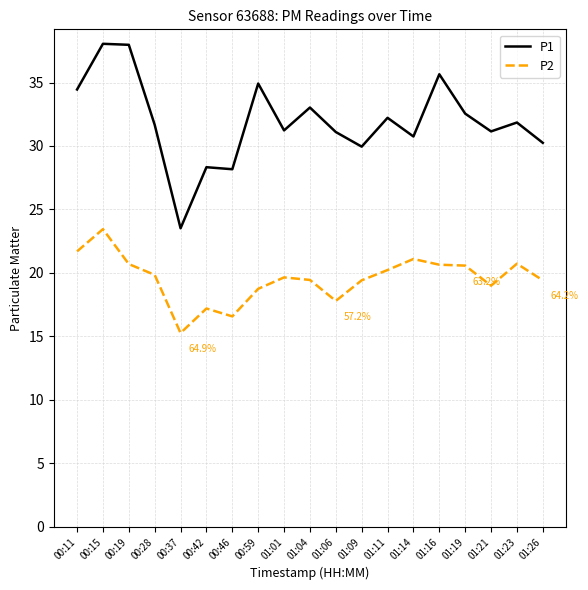

Which category has the lowest value across all series?

00:37